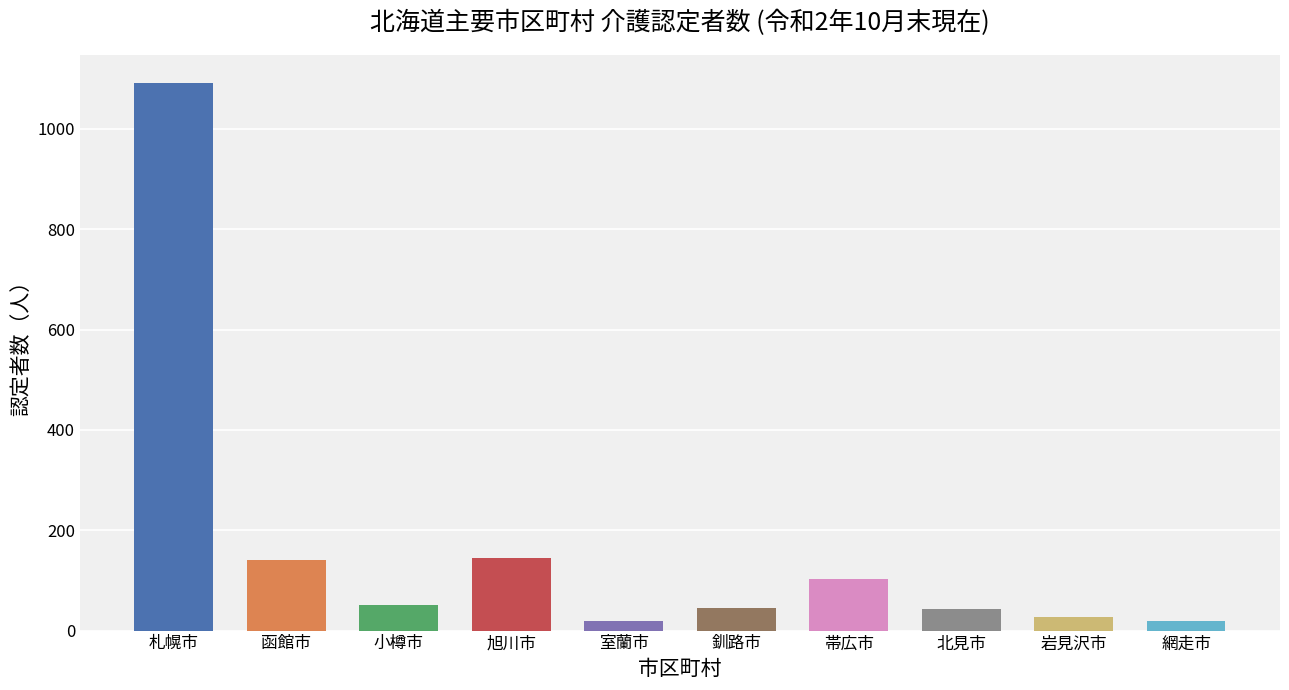

What is the label of the 6th bar from the left?

釧路市